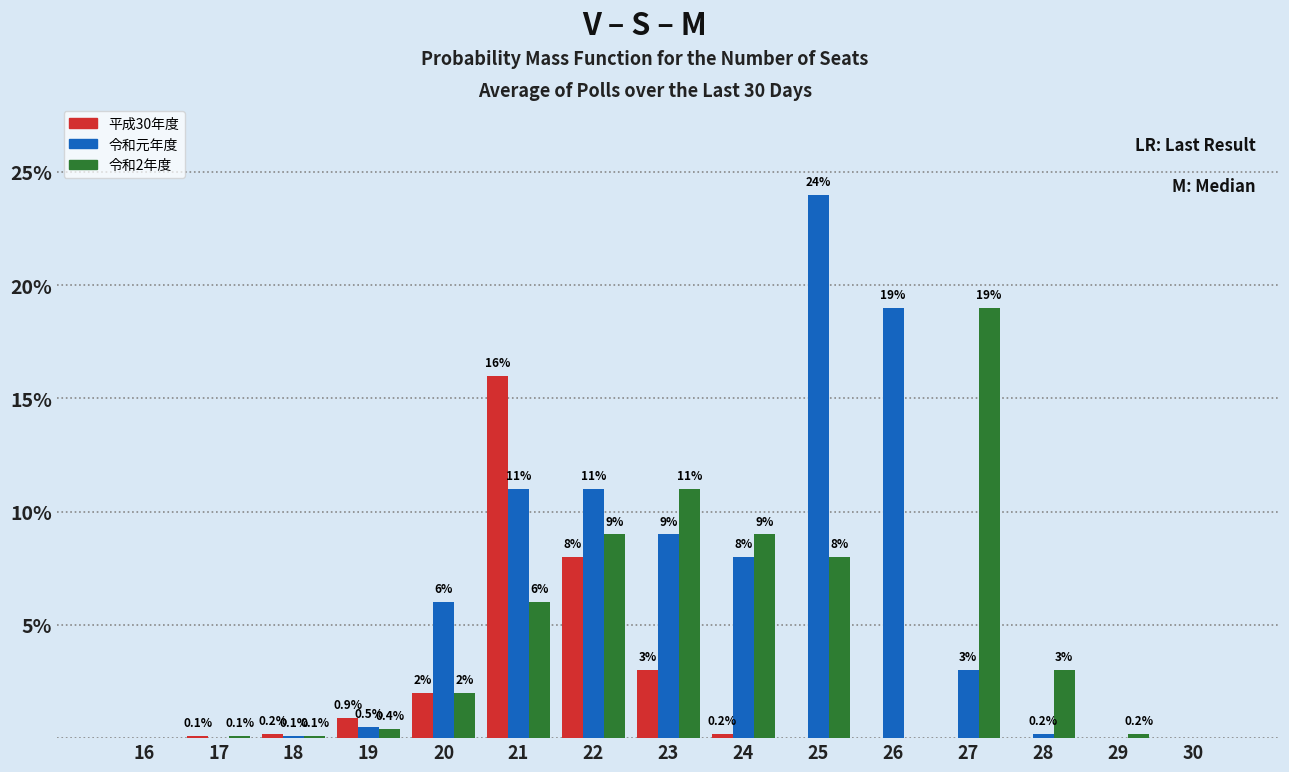

Reading left to right, extract all data points from this chart.

平成30年度: 16=0.0	17=0.1	18=0.2	19=0.9	20=2.0	21=16.0	22=8.0	23=3.0	24=0.2	25=0.0	26=0.0	27=0.0	28=0.0	29=0.0	30=0.0
令和元年度: 16=0.0	17=0.0	18=0.1	19=0.5	20=6.0	21=11.0	22=11.0	23=9.0	24=8.0	25=24.0	26=19.0	27=3.0	28=0.2	29=0.0	30=0.0
令和2年度: 16=0.0	17=0.1	18=0.1	19=0.4	20=2.0	21=6.0	22=9.0	23=11.0	24=9.0	25=8.0	26=0.0	27=19.0	28=3.0	29=0.2	30=0.0